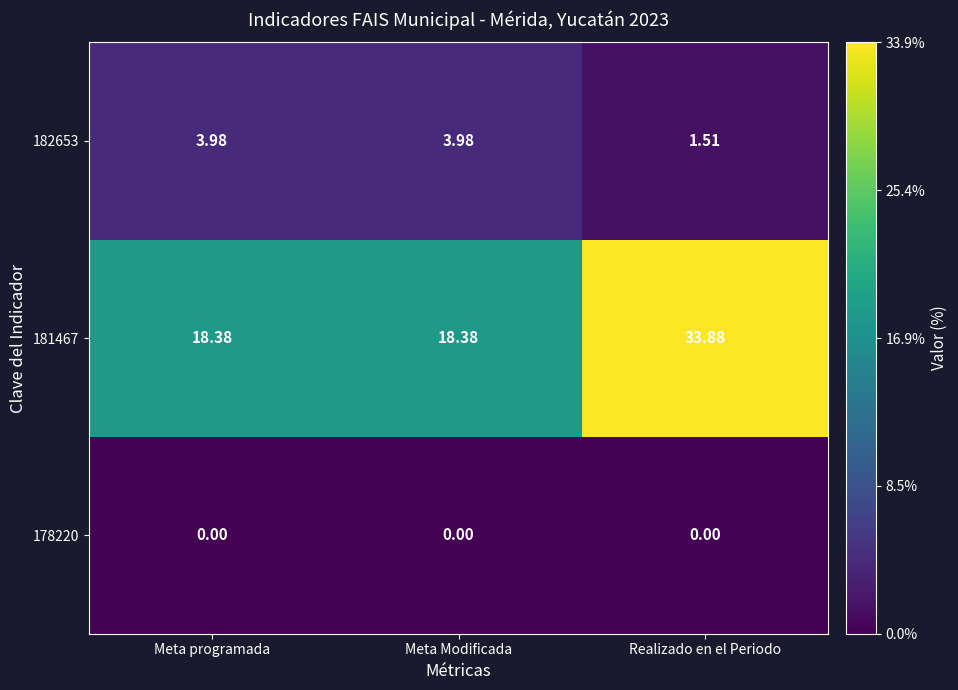

At which category does the chart reach its peak across all series?

Realizado en el Periodo